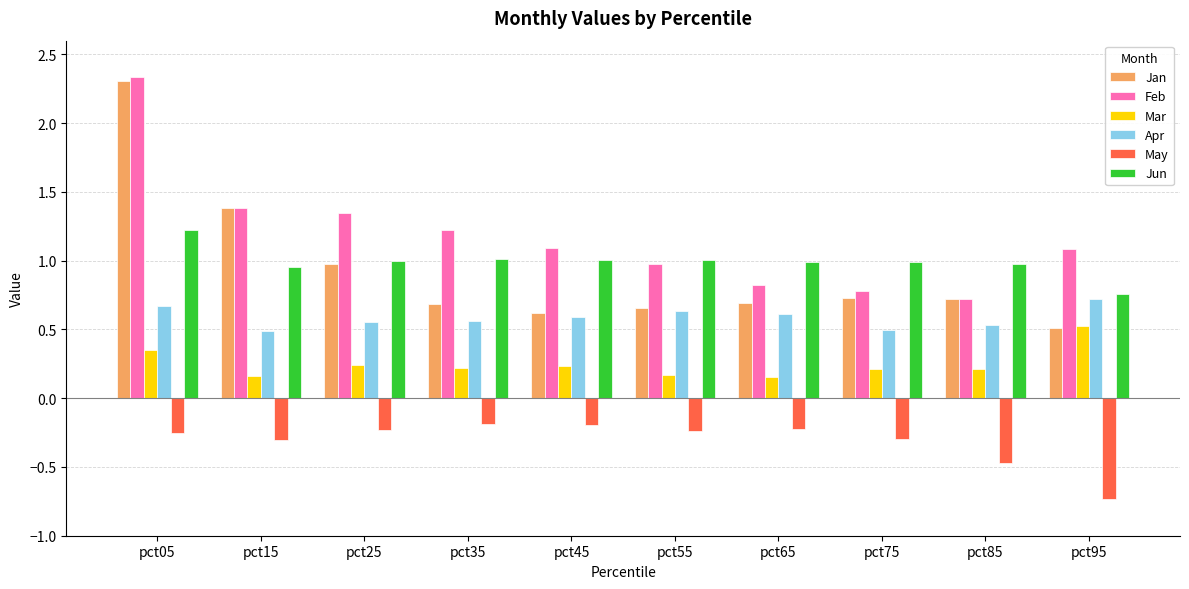

What is the sum of all Mar values?

2.5